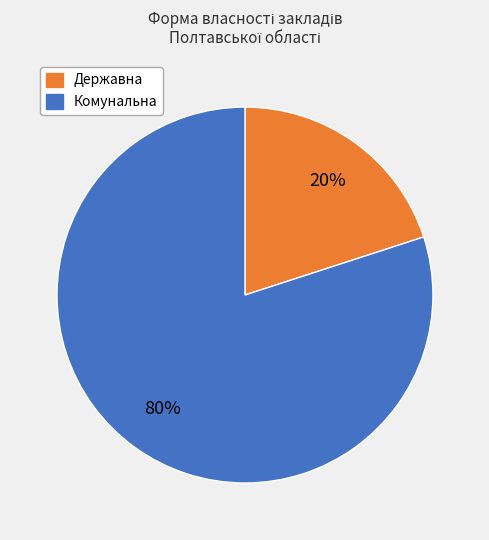

Is there any slice that represents more than half of the pie?

Yes